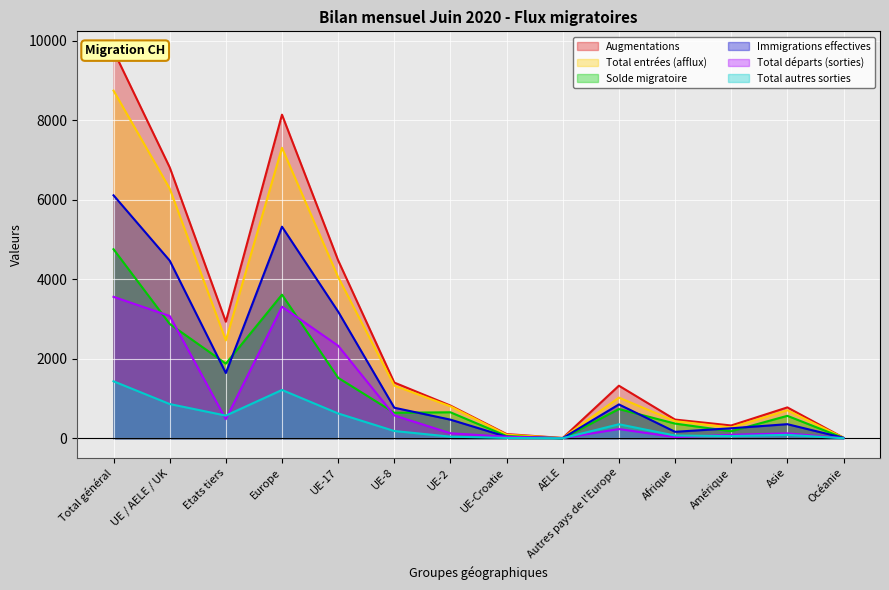

Rank the series at UE-17 from lowest to highest value.

Total autres sorties, Solde migratoire, Total départs (sorties), Immigrations effectives, Total entrées (afflux), Augmentations